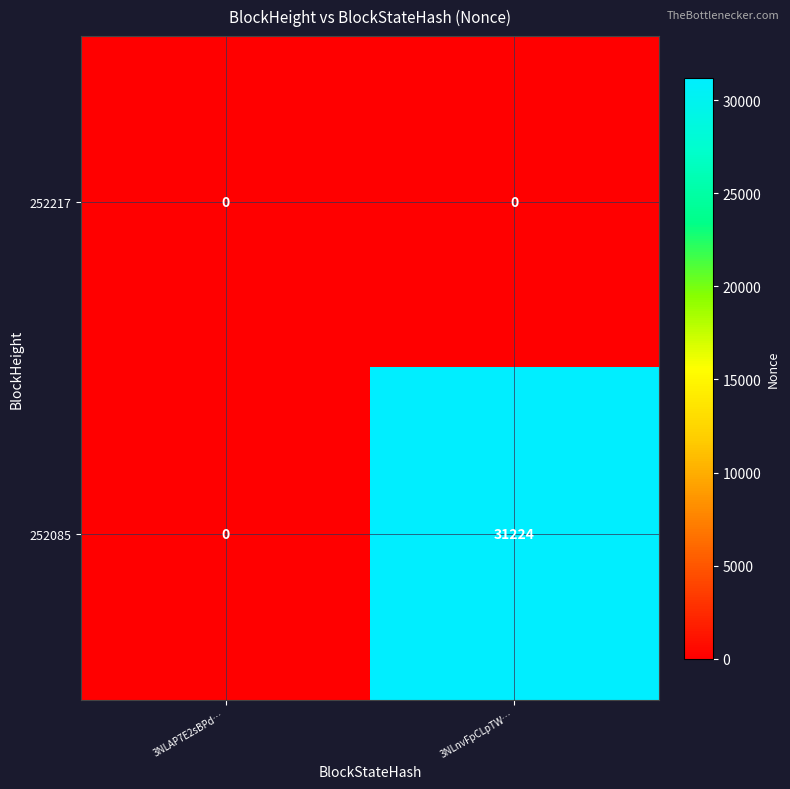

At how many categories does at least one series exceed 15491?

1